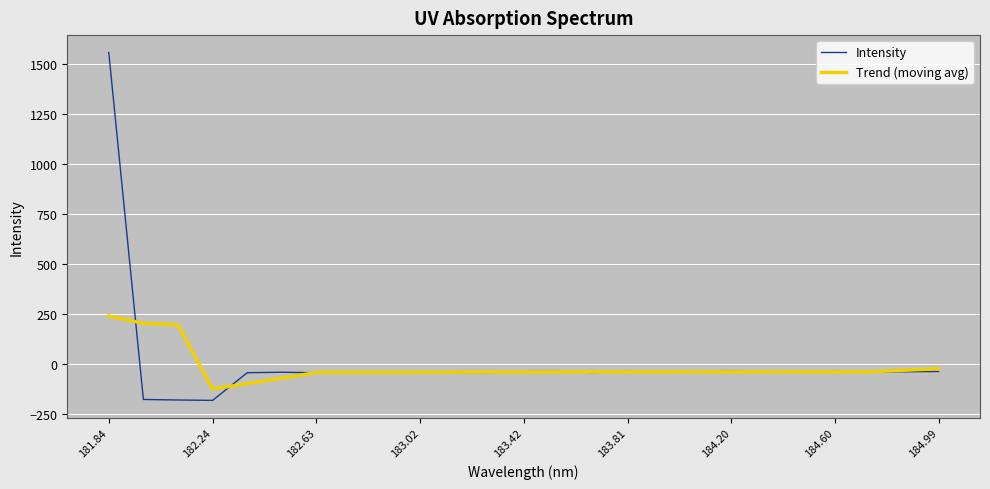

How many lines are shown in the chart?

2